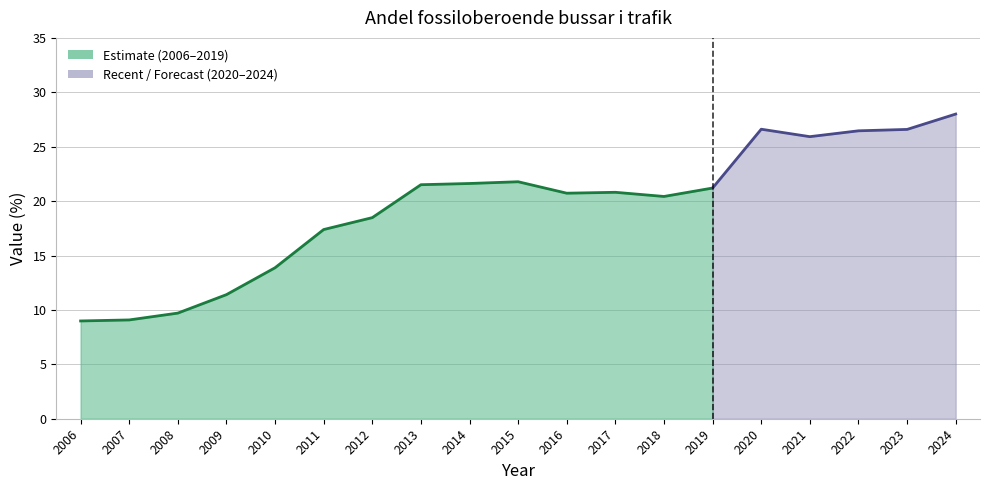

True or false: the data shows 21.5 at 2013.

True